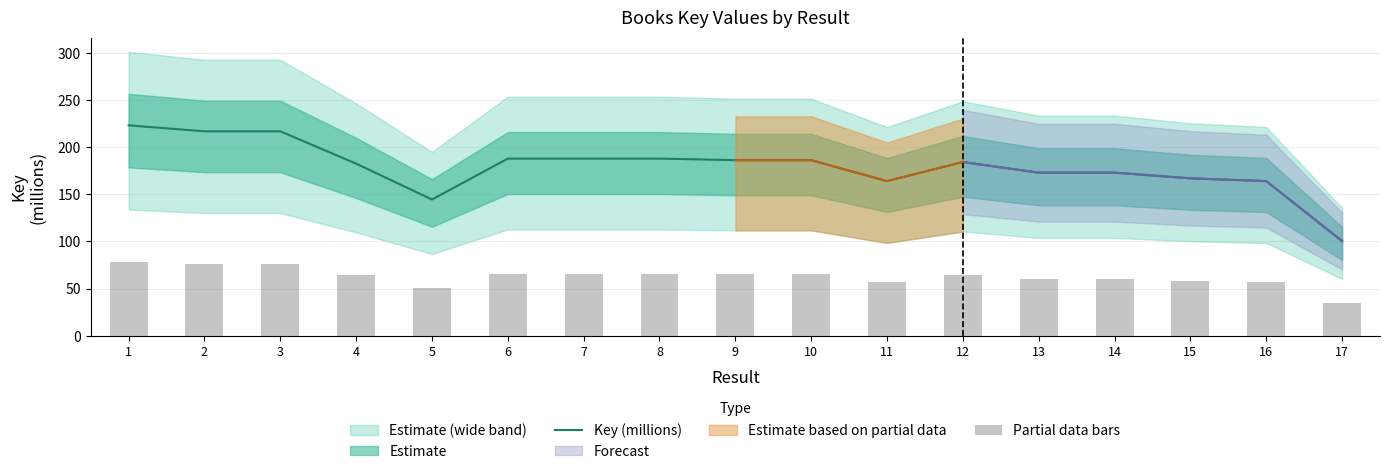

What is the difference between the highest and lowest values at 4?

118.7